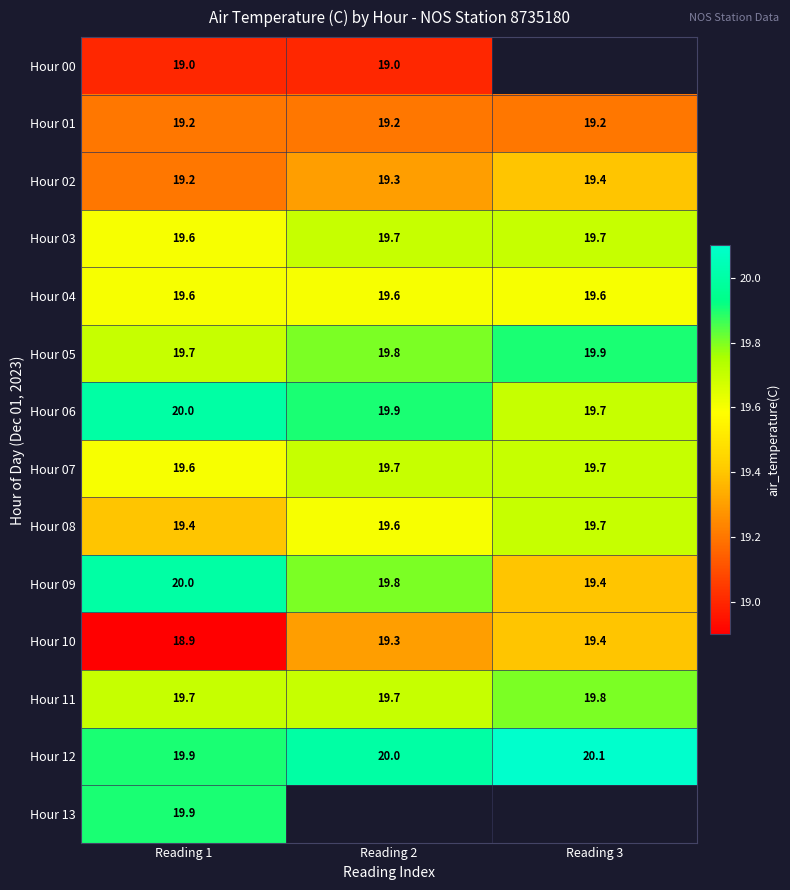

At which label does Hour 08 reach its peak?

Reading 3